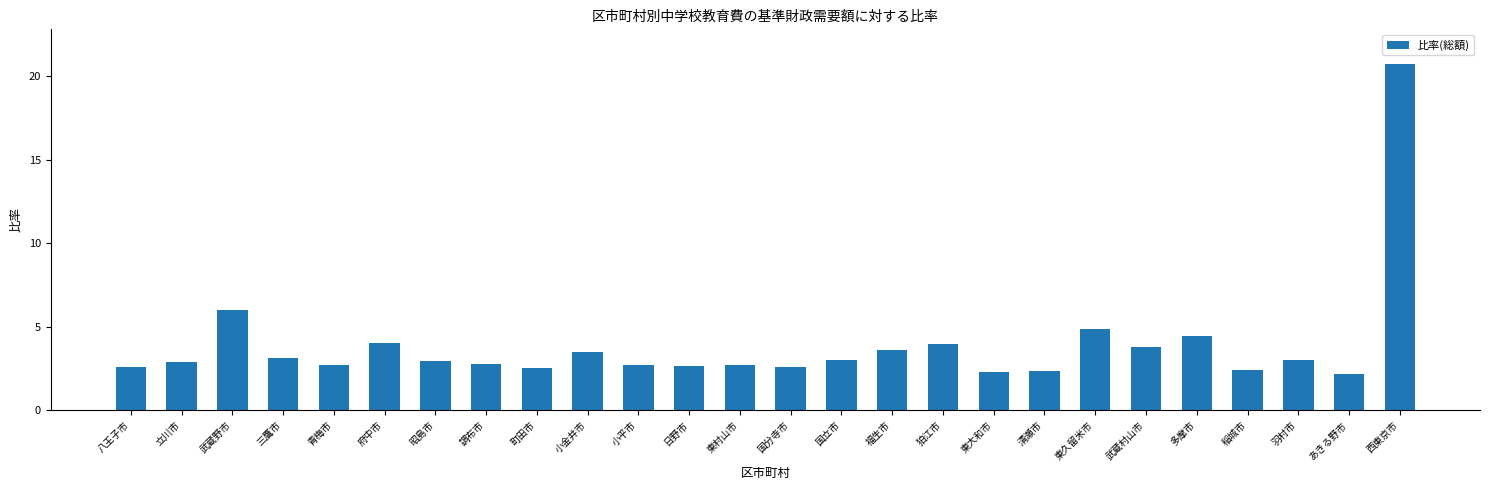

What position from the left is 府中市?

6